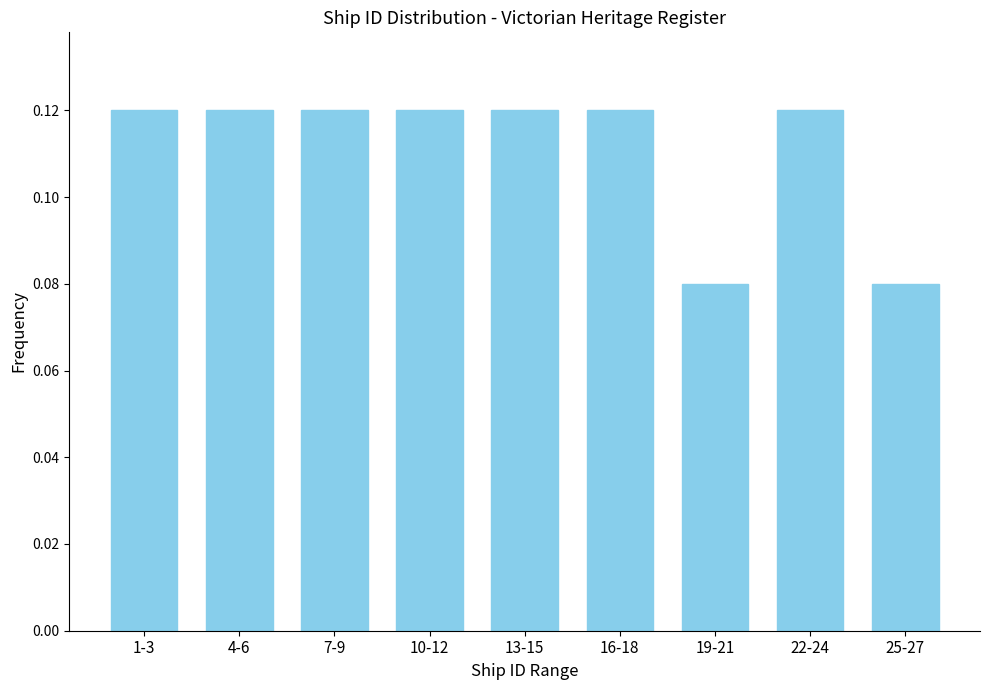

Count the values in the range 0 to 1.

9